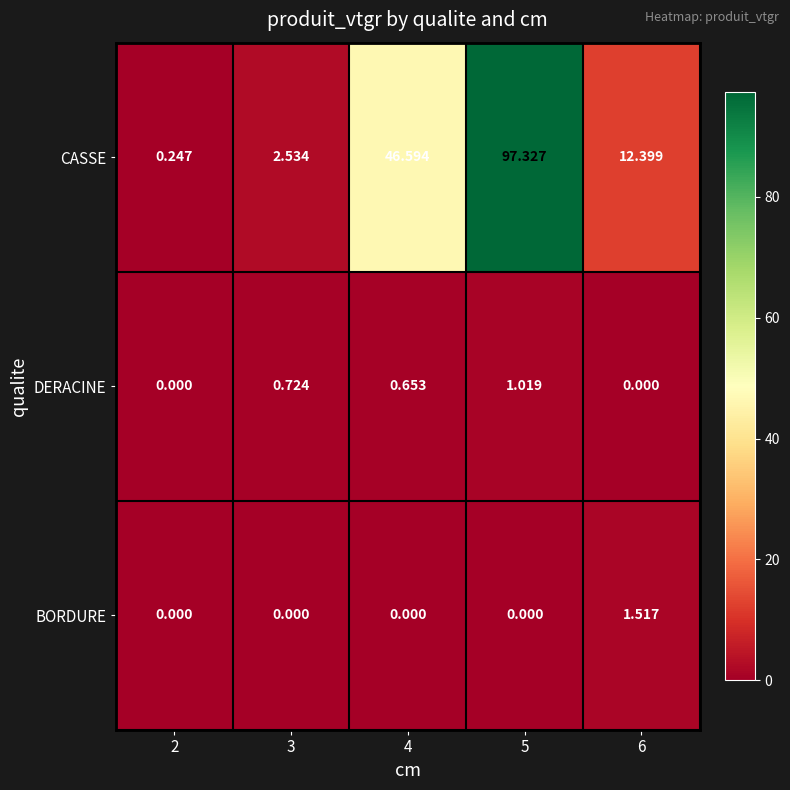

Which series changed the most between 3 and 4?

CASSE